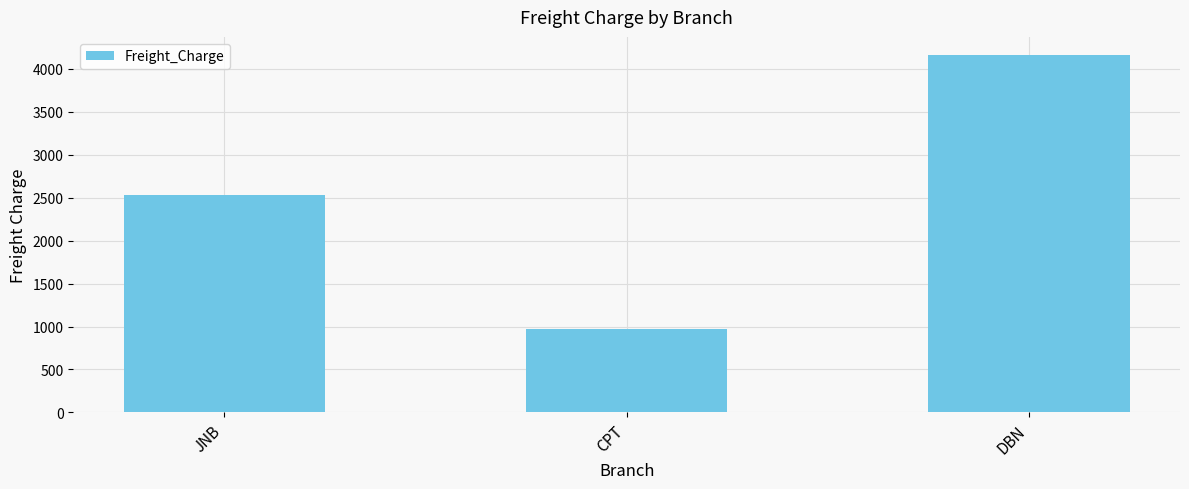

Is it true that the value at CPT is 311.2?

False